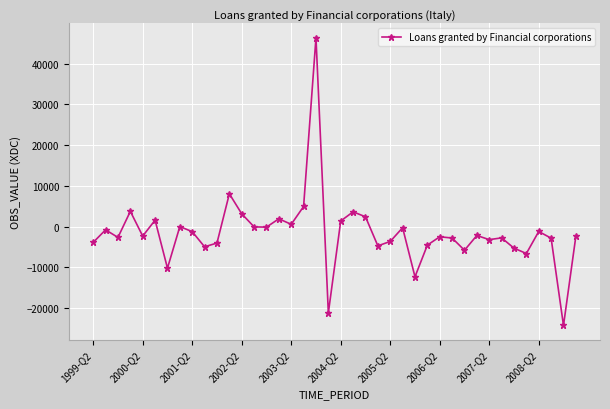

True or false: there are more than 2 points higher than both neighbors.

True